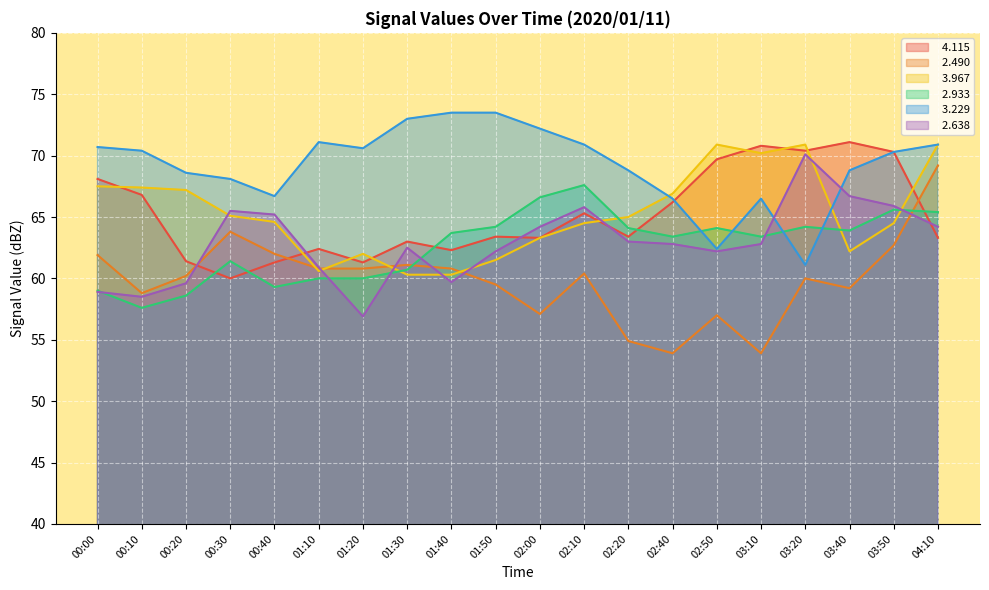

Between which two adjacent categories do   2.638 and   4.115 first intersect?

00:20 and 00:30